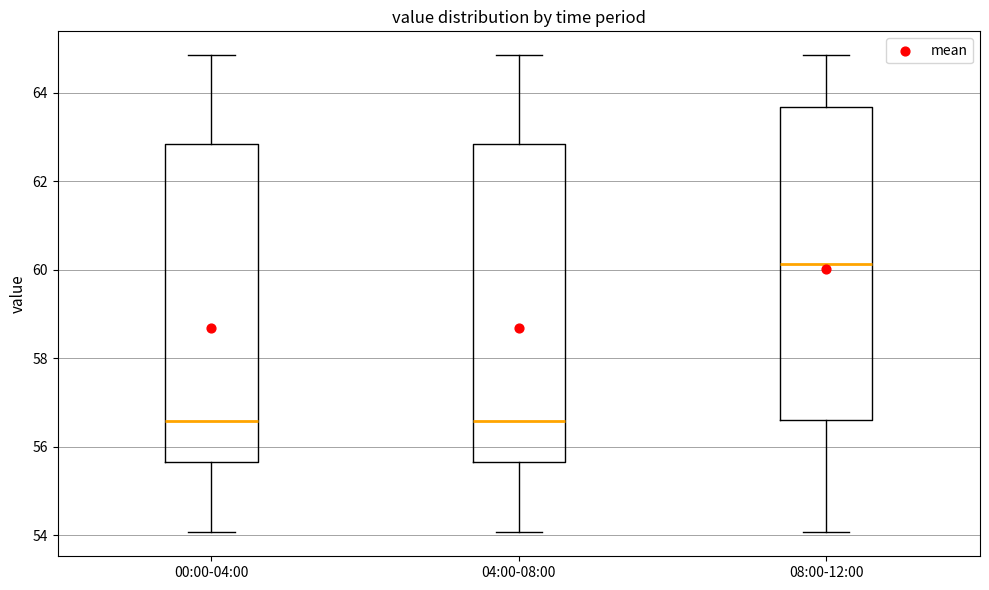

Reading left to right, read every box against the y-axis: the position of its median line, the range the box covers, and the ends of its whiskers. The values are not printed on the chart, so give them approximately, as read against the axis.

00:00-04:00: median 56.6, box 55.6 to 62.8, whiskers 54.0 to 64.8
04:00-08:00: median 56.6, box 55.6 to 62.8, whiskers 54.0 to 64.8
08:00-12:00: median 60.2, box 56.6 to 63.6, whiskers 54.0 to 64.8